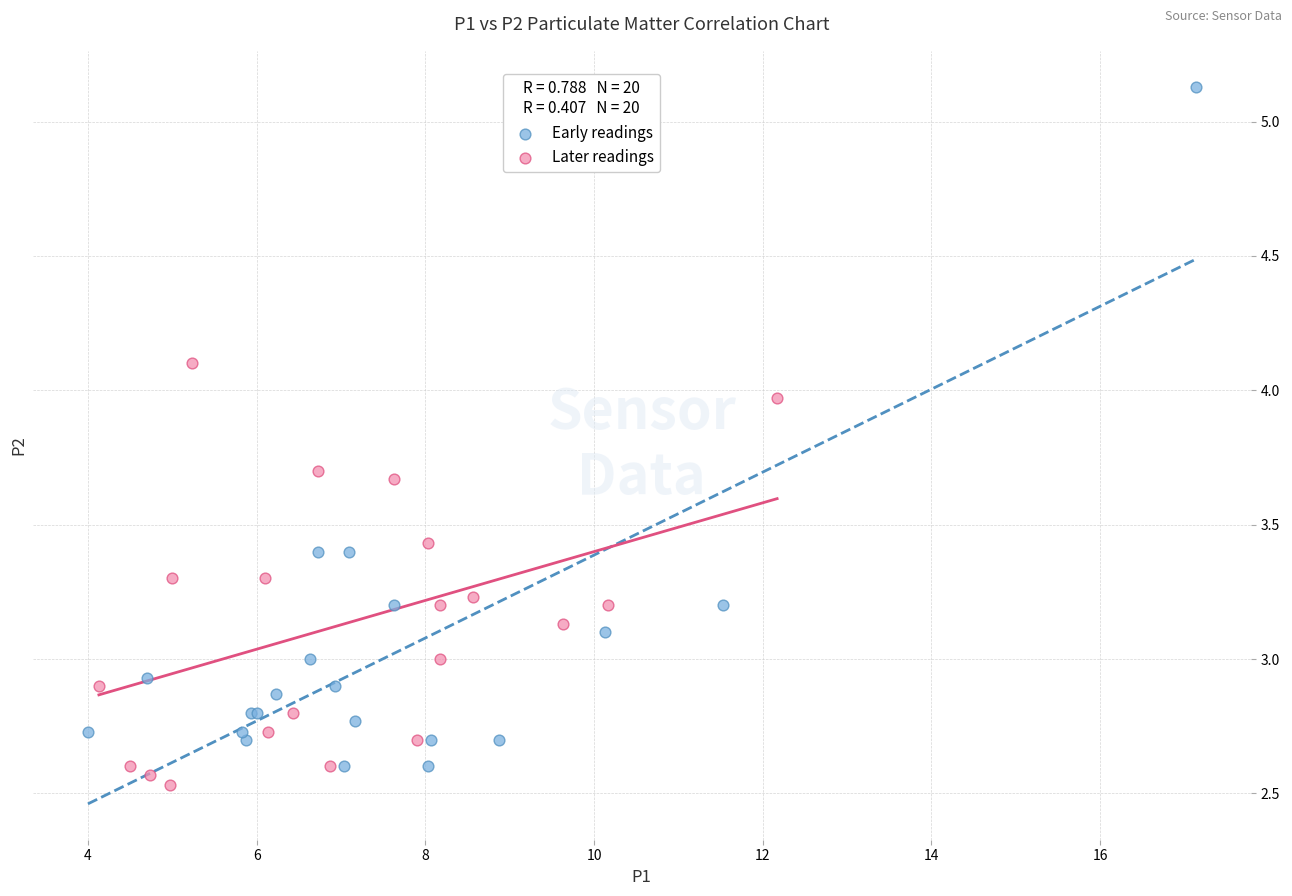

Which series reaches the maximum Y coordinate?

Early readings